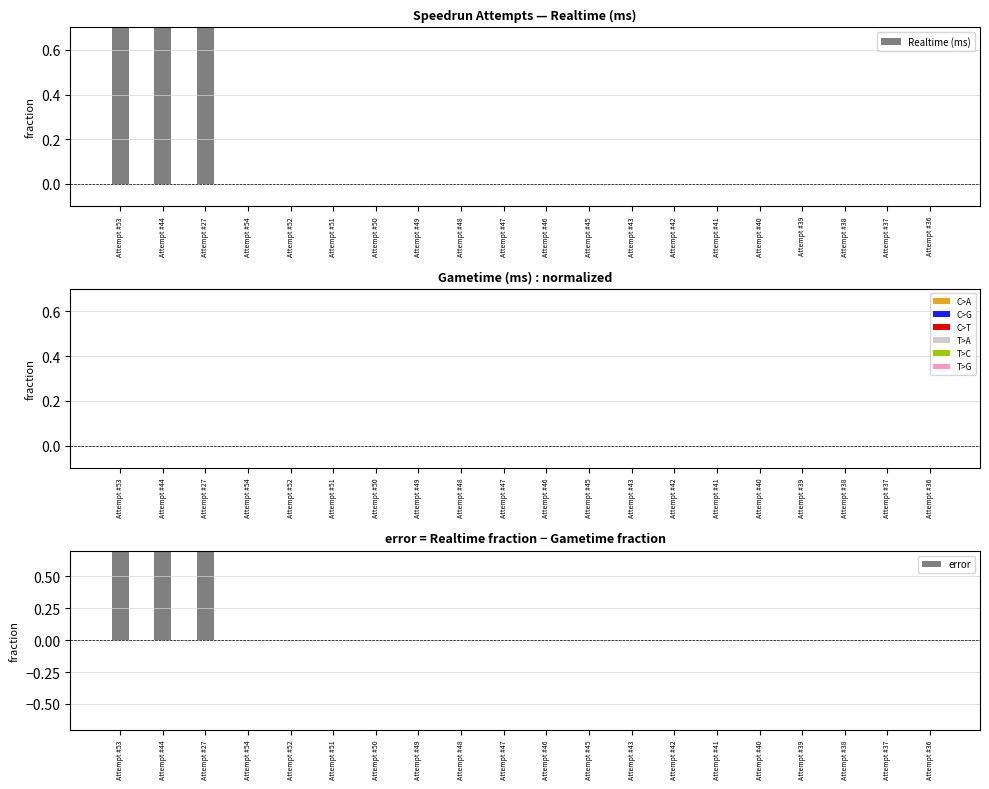

How many bars are there in total?

60